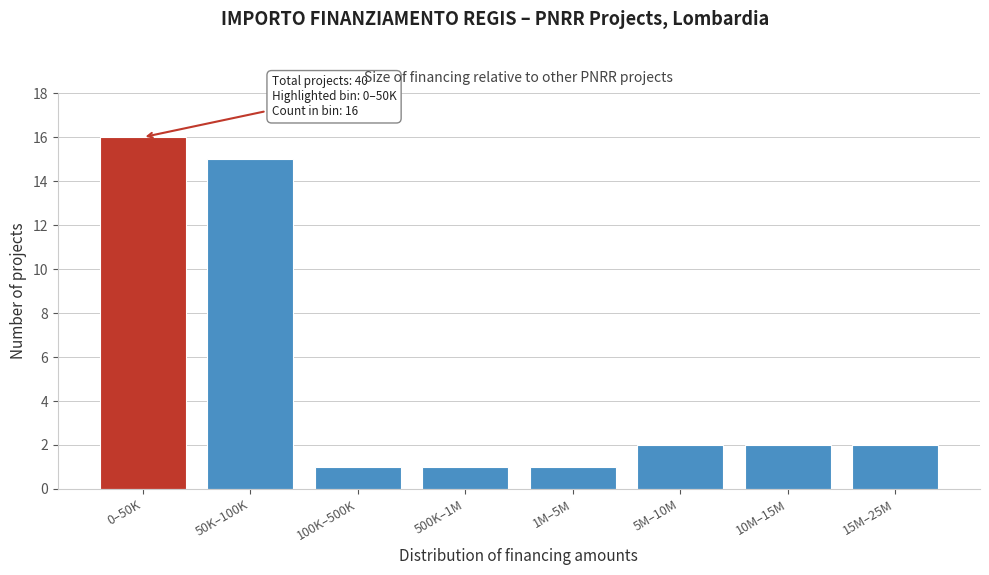

Reading right to left, extract all data points from this chart.

2	2	2	1	1	1	15	16